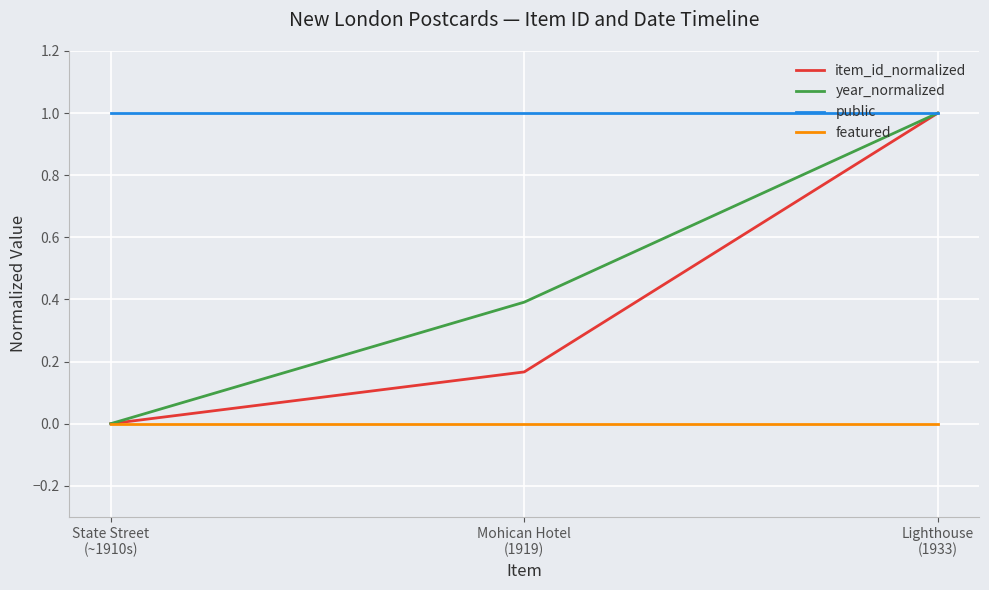

What is the highest value of the year_normalized series?

1.0